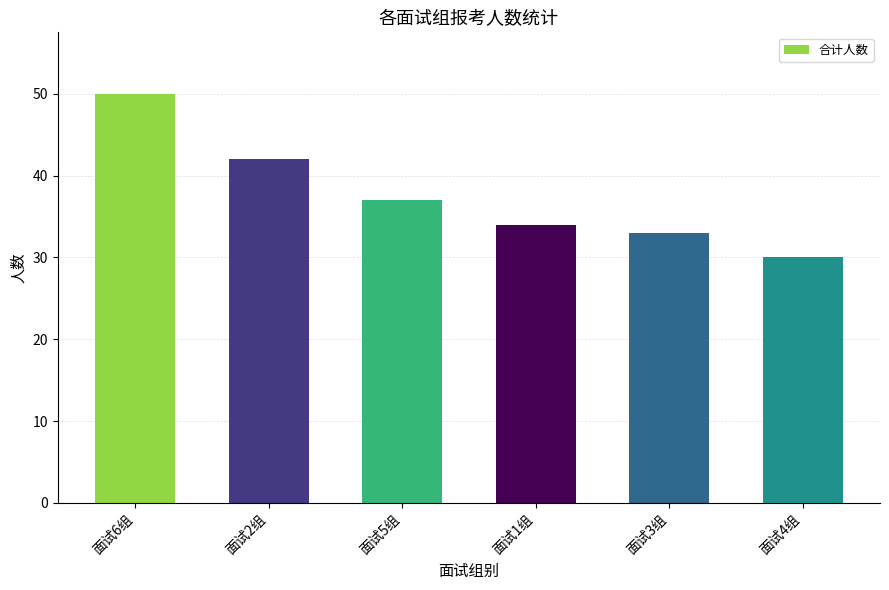

What is the sum of all values?

226